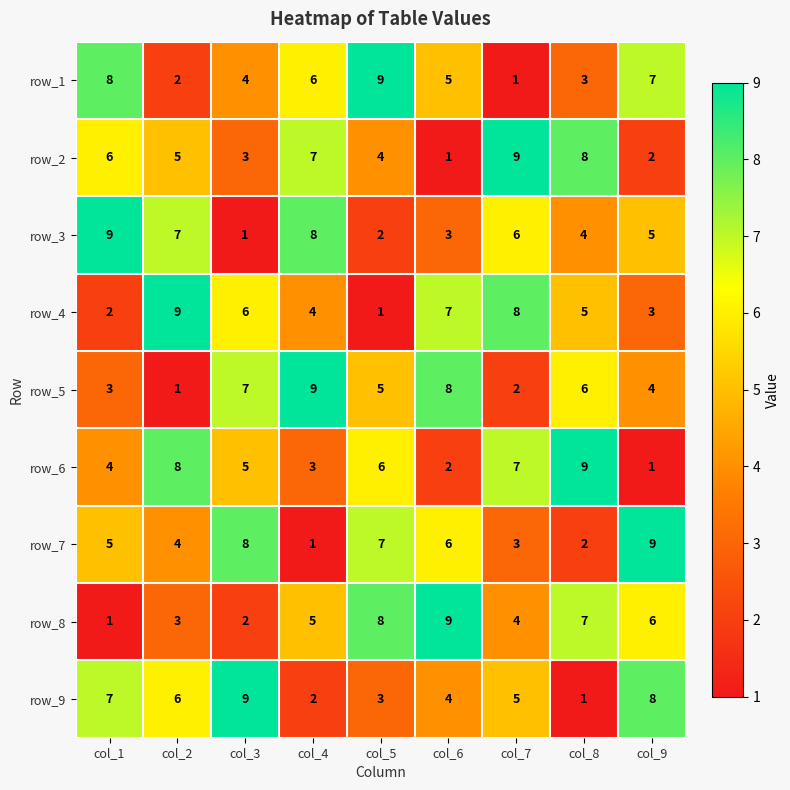

True or false: row_6 has a value of 9 at col_8.

True